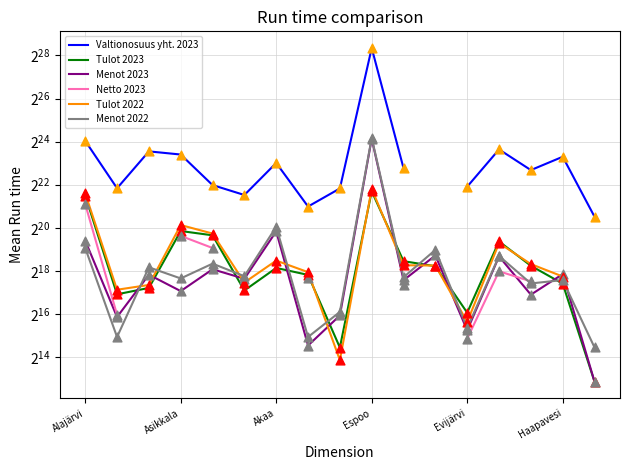

What are all the series names shown in the legend?

Valtionosuus yht. 2023, Tulot 2023, Menot 2023, Netto 2023, Tulot 2022, Menot 2022